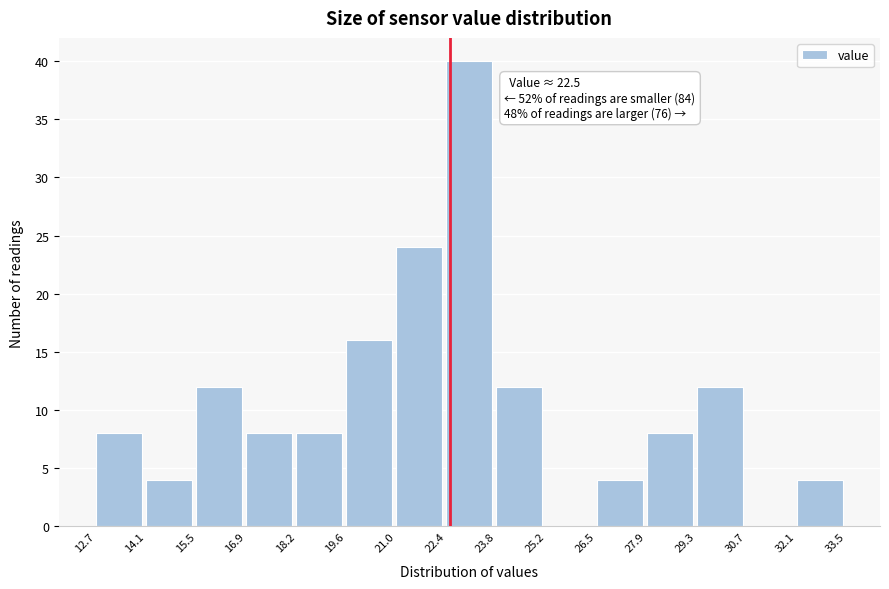

Over which range of the x-axis is the bar tallest?

22.4 to 23.8